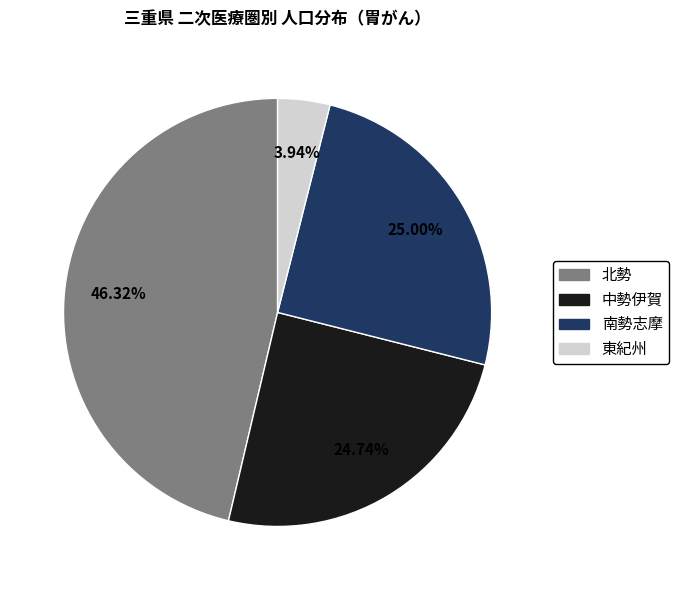

To the nearest percent, what percentage of the pie is 東紀州?

4%